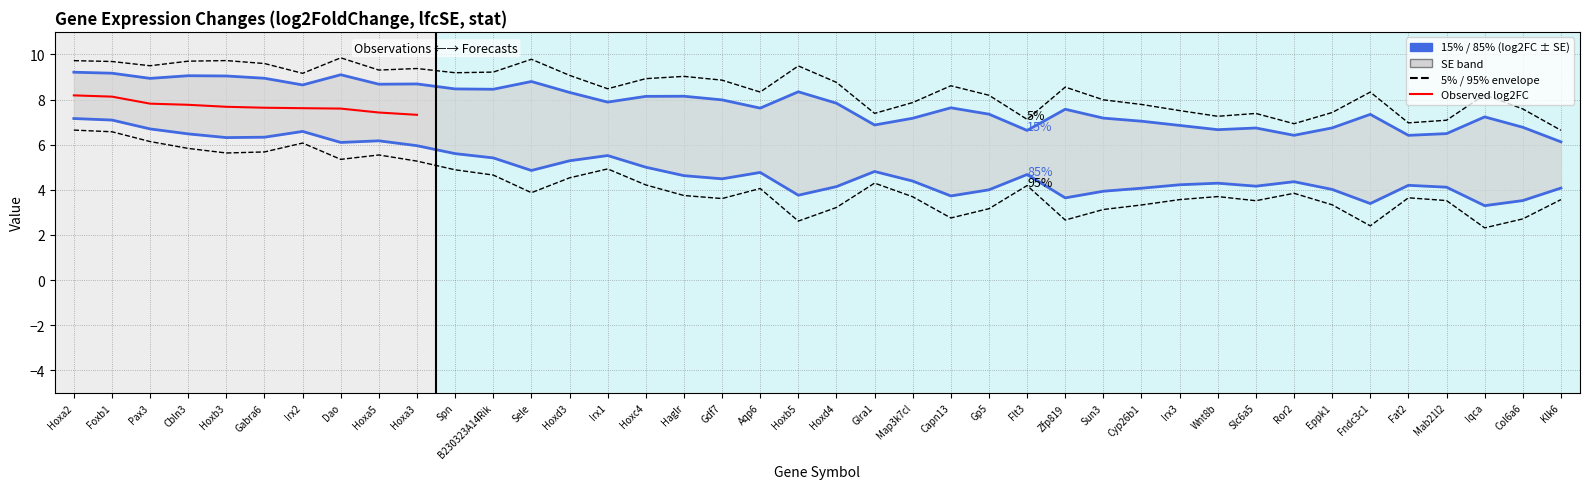

What is the lowest value of the lfcSE series?

1.0